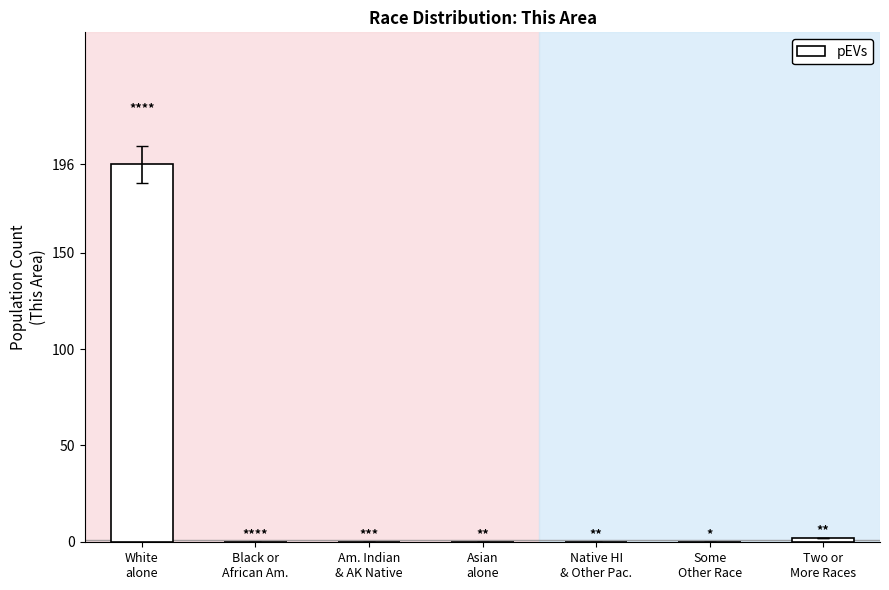

What is the greatest value displayed?

196